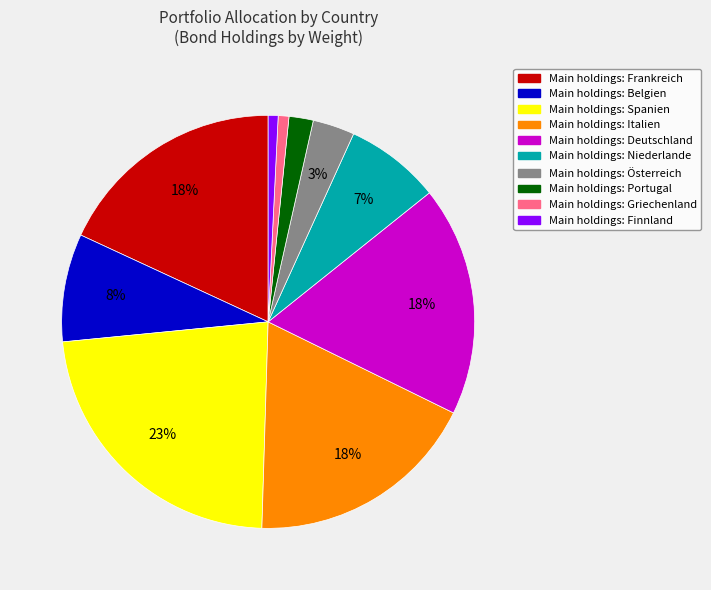

Does any single category account for the majority?

No